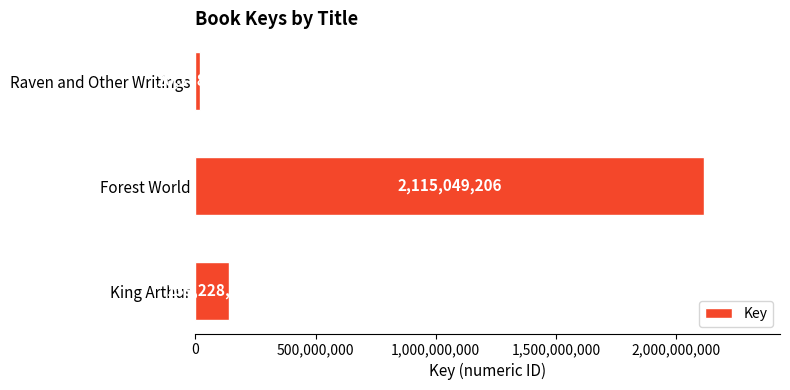

What is the difference between the maximum and second lowest values?

1975820768